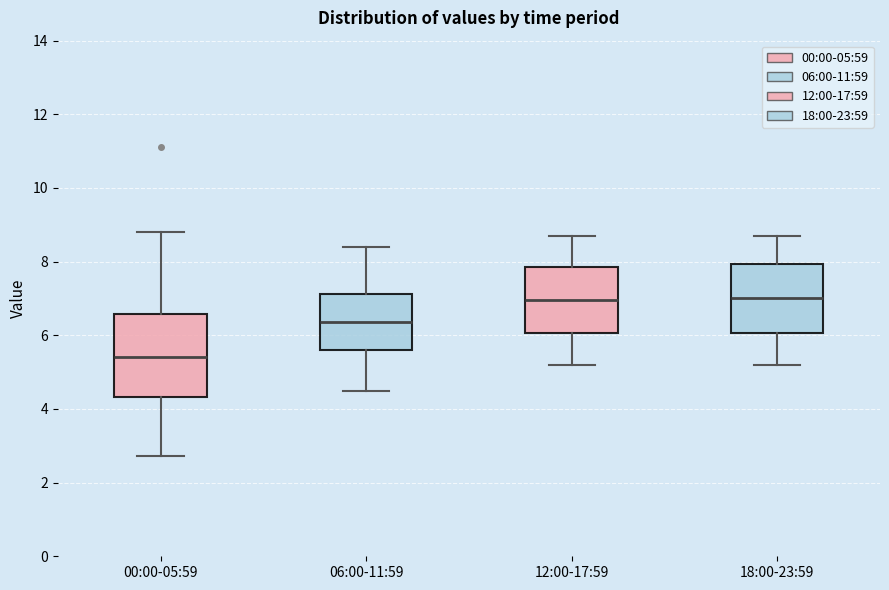

Where does the upper whisker of the box for 12:00-17:59 end on the y-axis? The values are not printed on the chart, so give them approximately, as read against the axis.

8.8